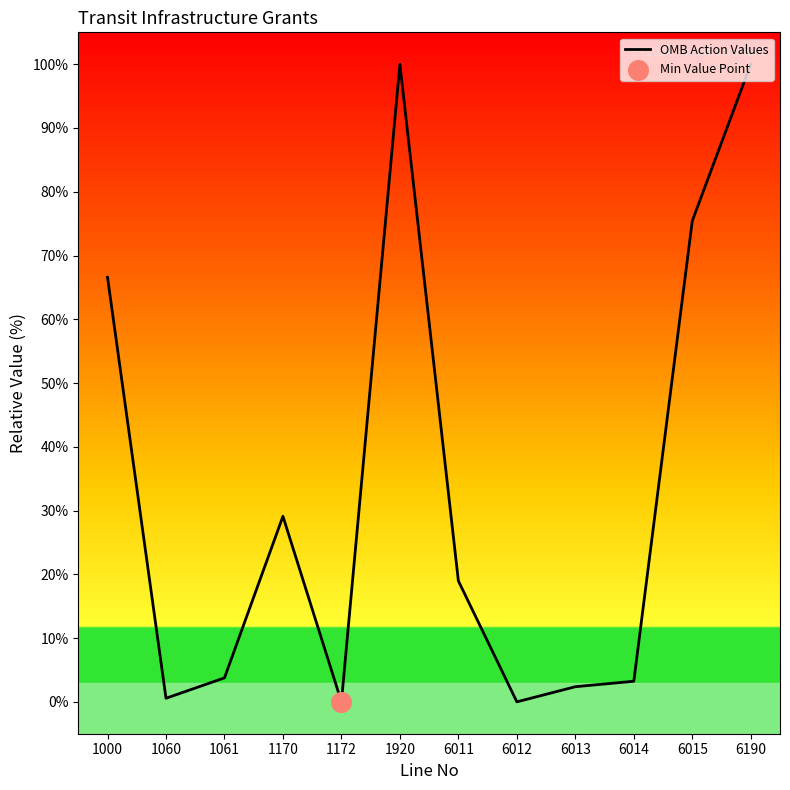

What is the change in value from 1000 to 6012?

-66.6